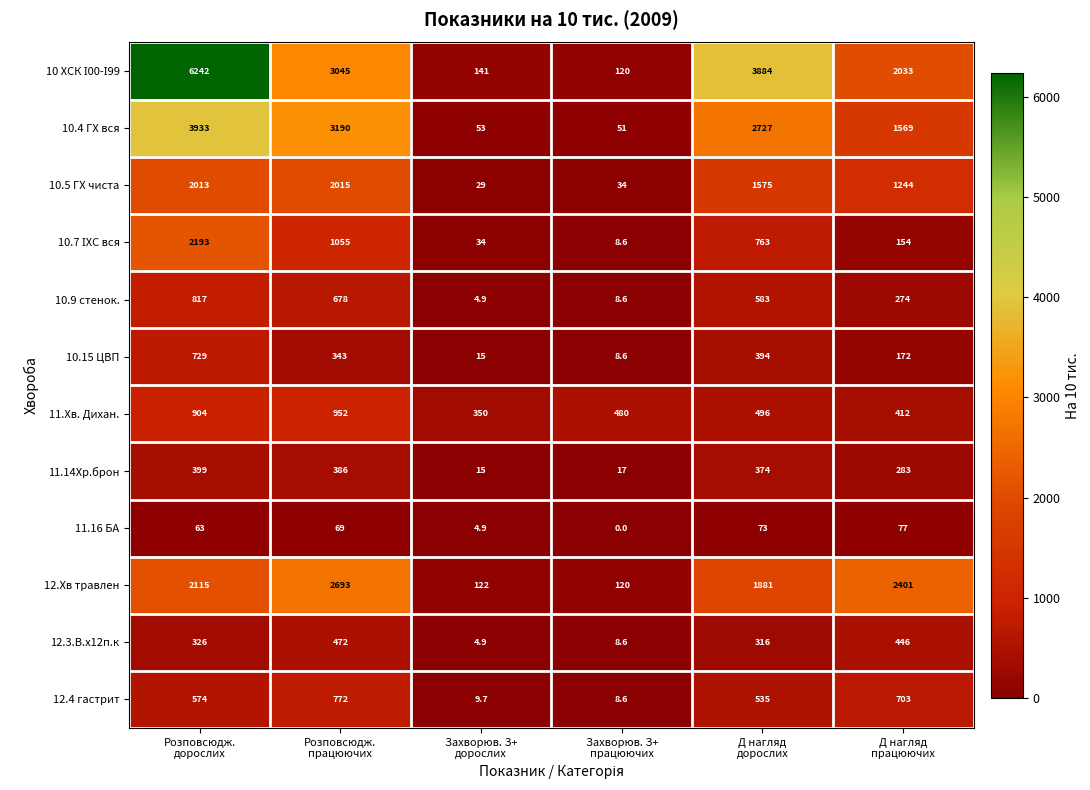

What is the highest value of the 10.15 ЦВП series?

729.0